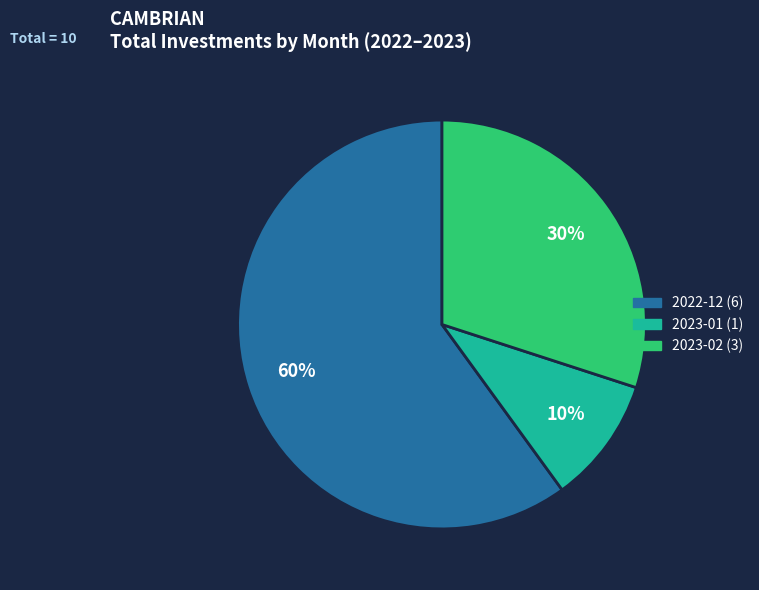

How many slices are in this pie chart?

3